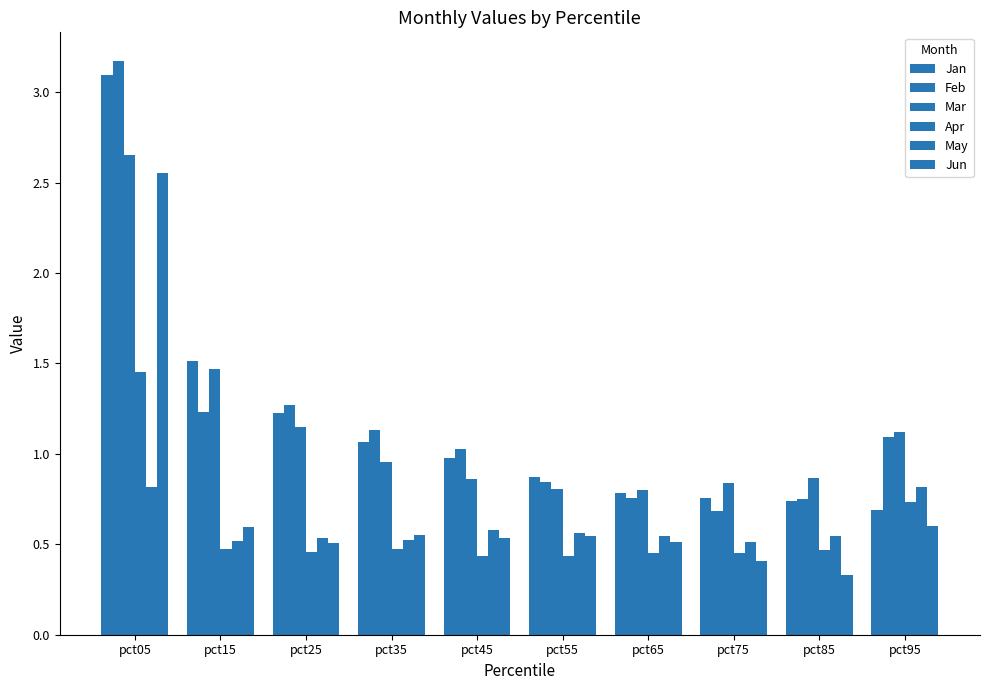

How many categories are shown in the chart?

10